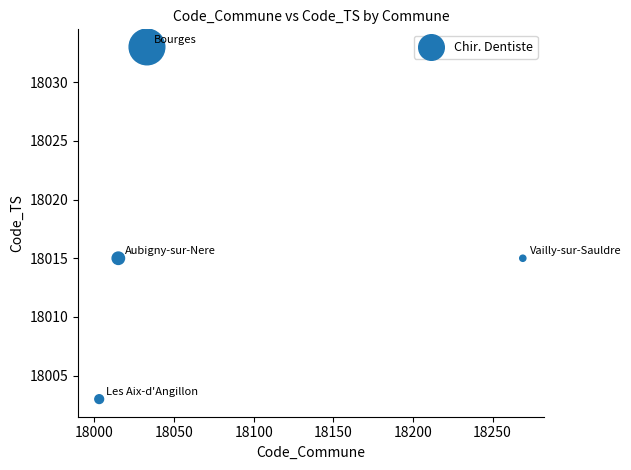

What is the average X value?

18080